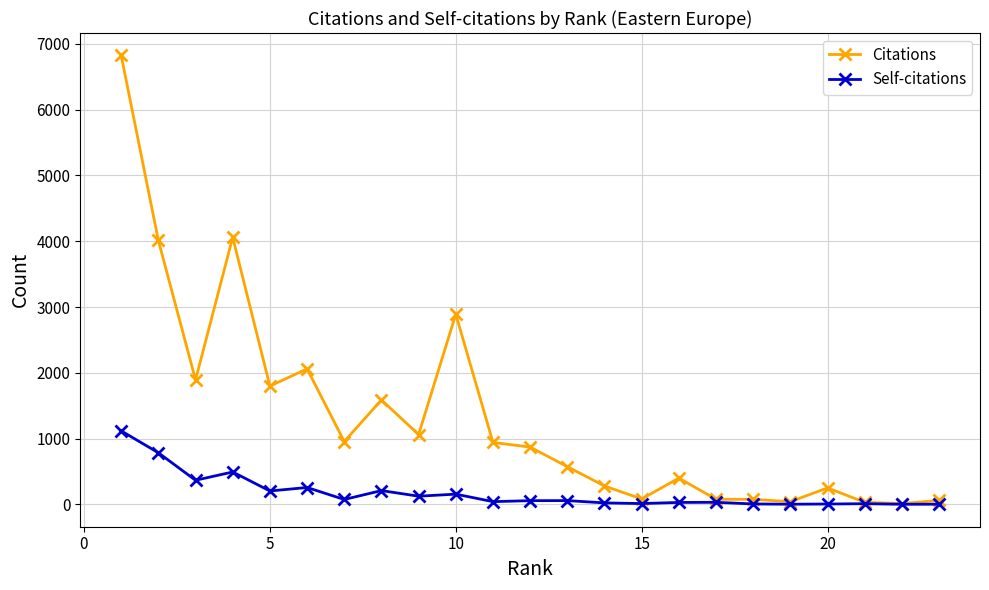

What are all the series names shown in the legend?

Citations, Self-citations